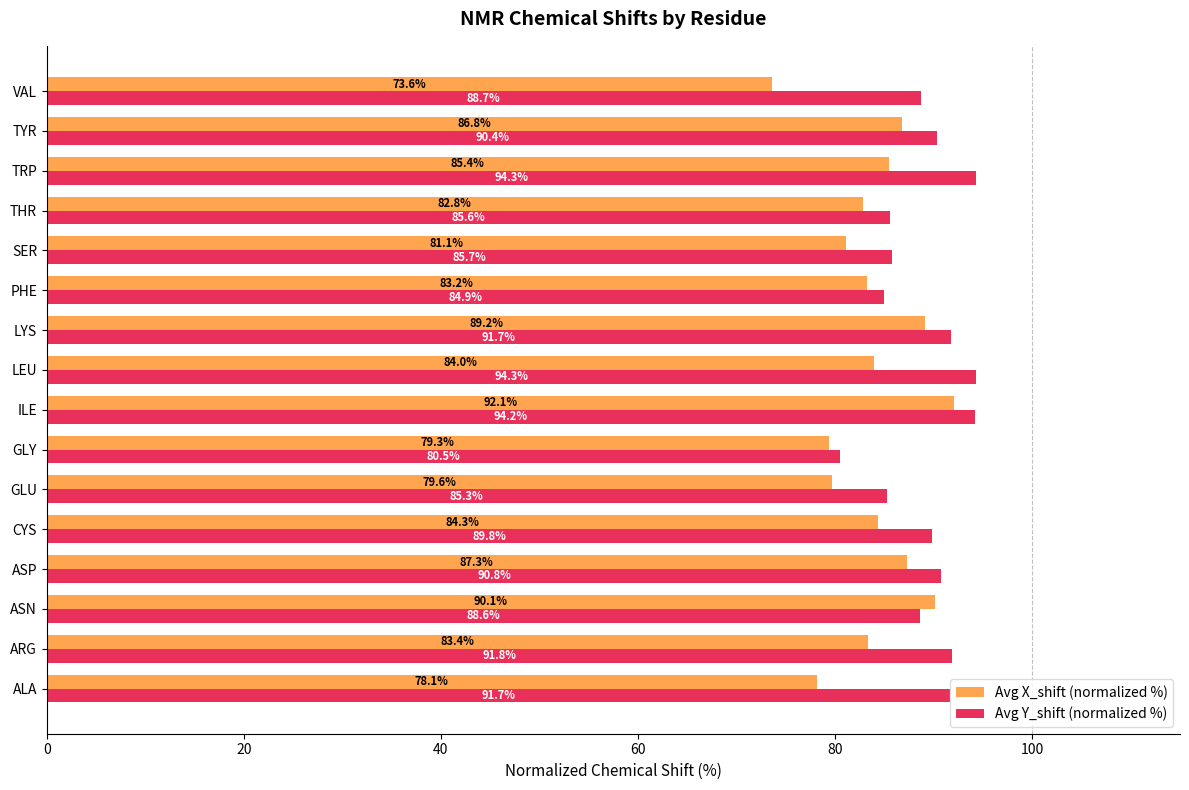

What is the difference between the maximum and minimum values in the Avg Y_shift (normalized %) series?

13.9